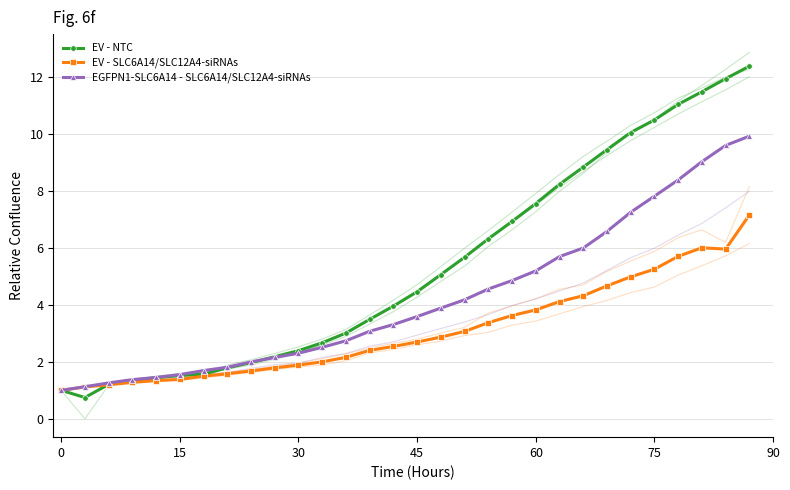

At how many categories does at least one series exceed 0?

30